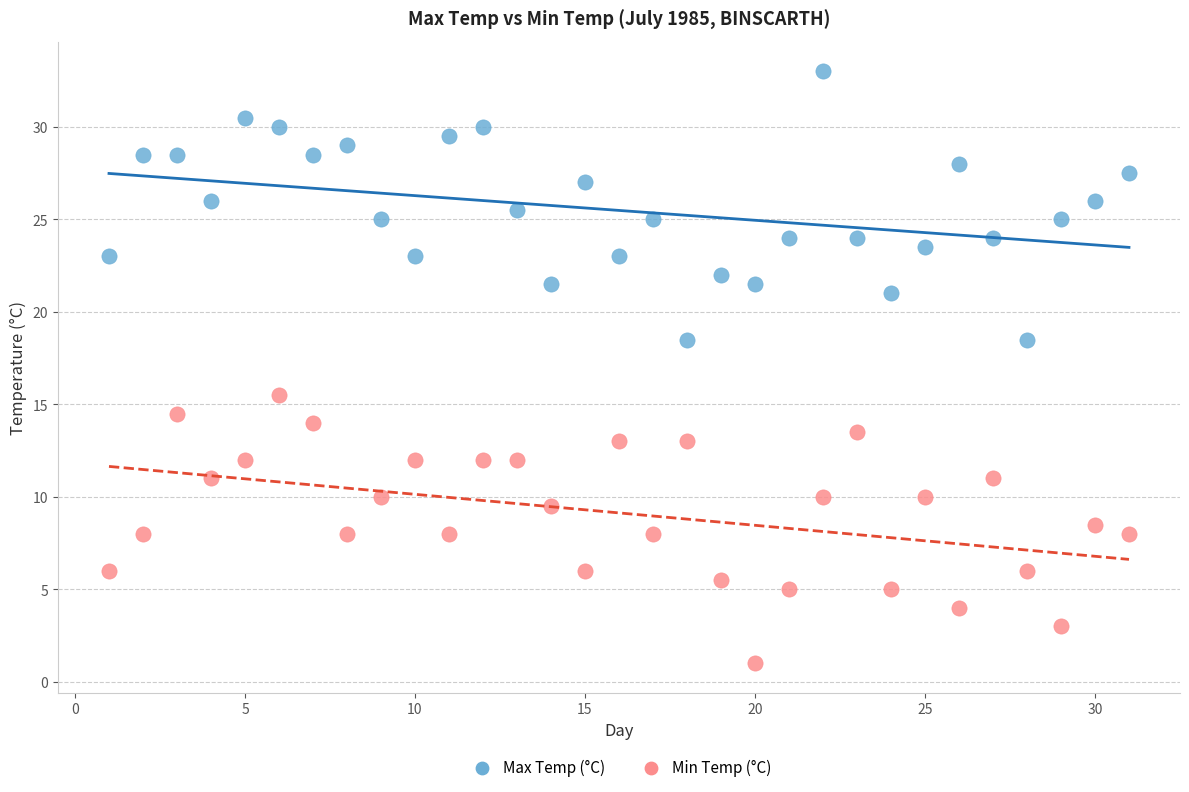

What are all the series names shown in the legend?

Max Temp (°C), Min Temp (°C)